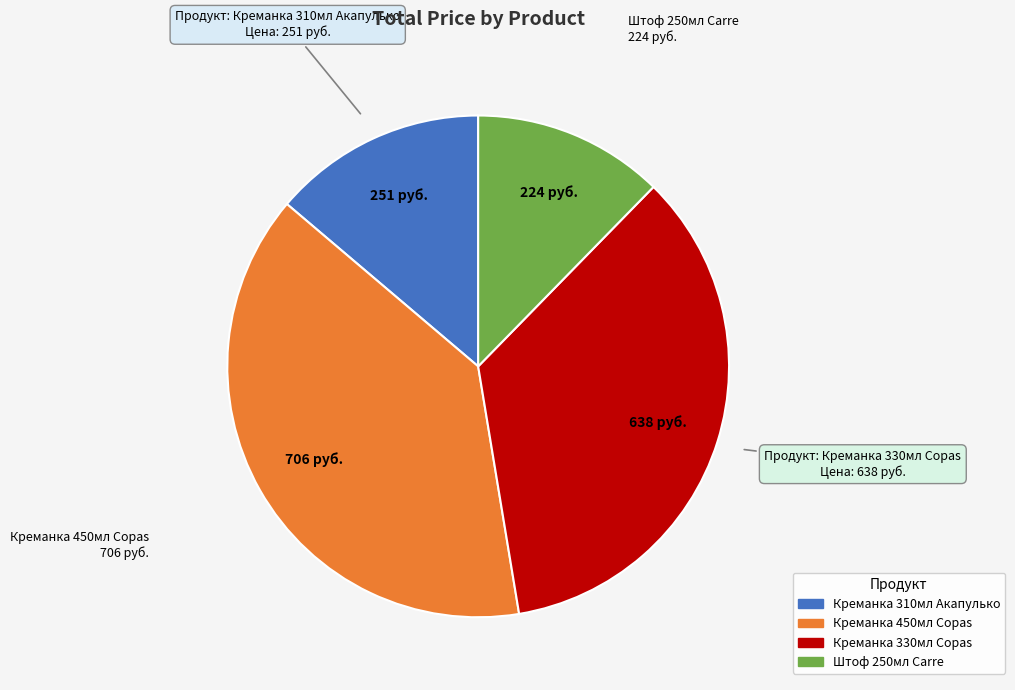

Does any single category account for the majority?

No